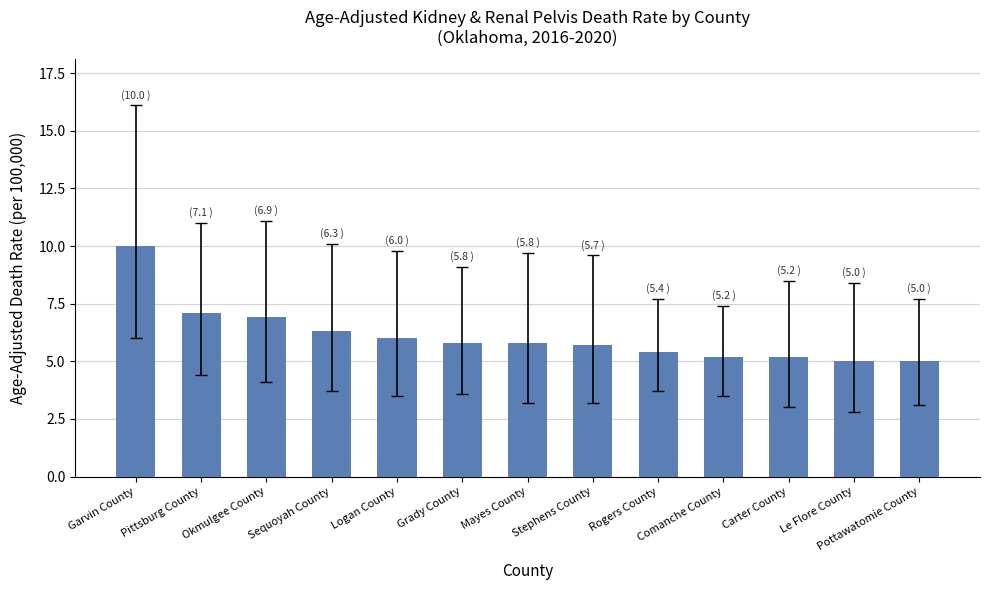

Reading left to right, what are all the values shown in this chart?

Garvin County=10.0	Pittsburg County=7.1	Okmulgee County=6.9	Sequoyah County=6.3	Logan County=6.0	Grady County=5.8	Mayes County=5.8	Stephens County=5.7	Rogers County=5.4	Comanche County=5.2	Carter County=5.2	Le Flore County=5.0	Pottawatomie County=5.0